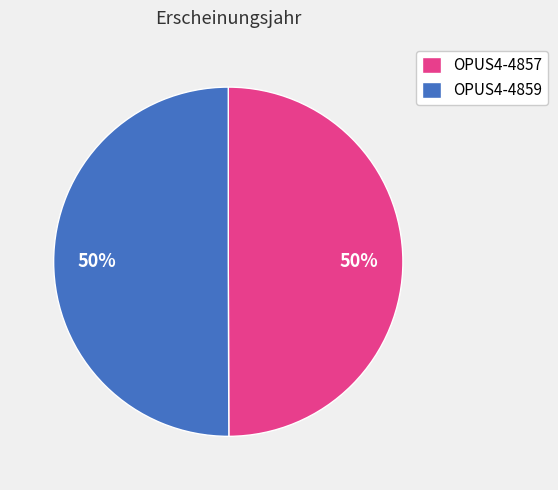

The OPUS4-4859 slice represents 41% of the pie. True or false?

False